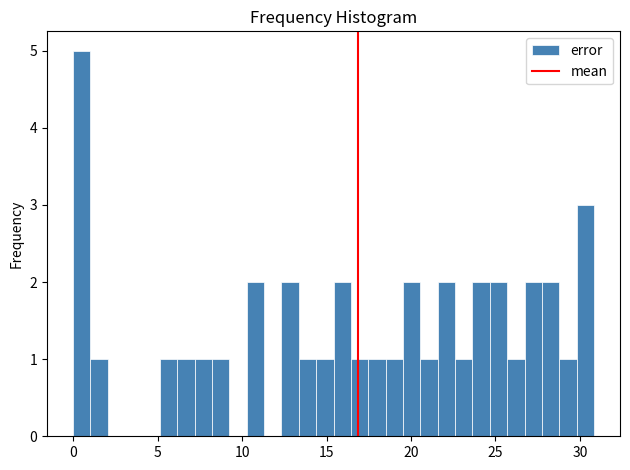

Read against the x-axis, roughly where is the centre of the tallest bar?

0.5